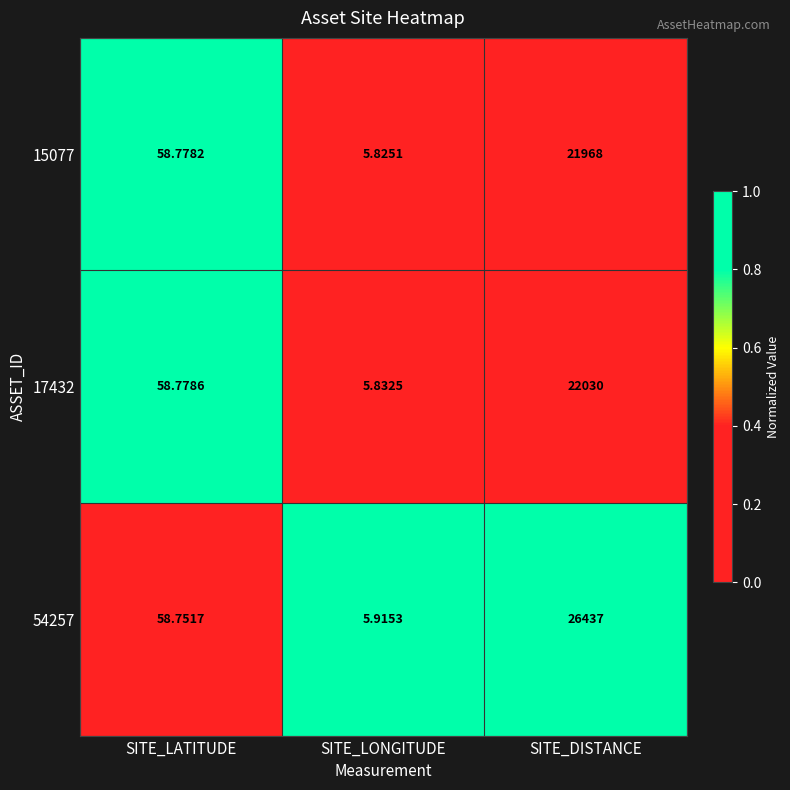

Where is 15077 nearest to the value 10986?

SITE_LATITUDE